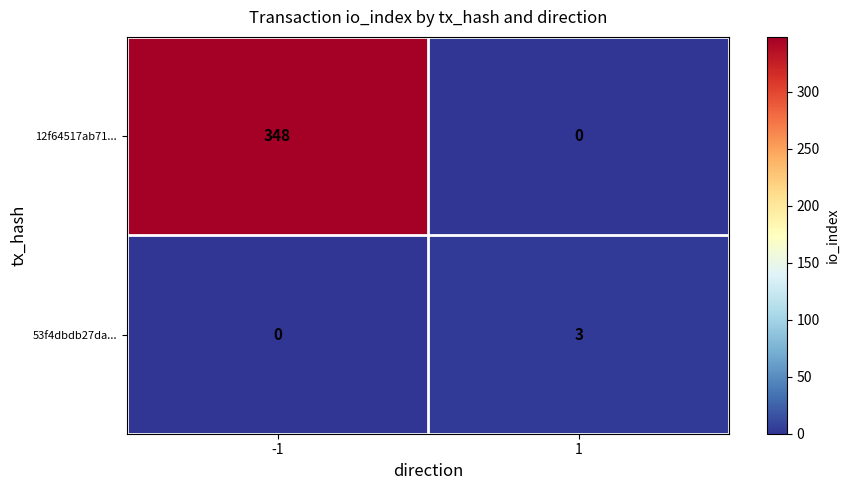

List the series in order of their peak value, highest first.

12f64517ab71..., 53f4dbdb27da...